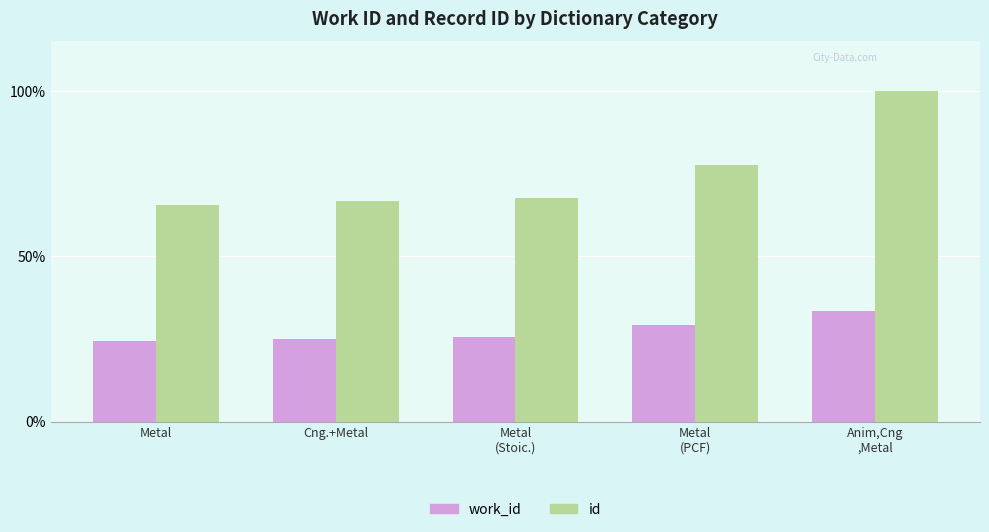

What is the value of the work_id bar at the 4th from the left?

29.1